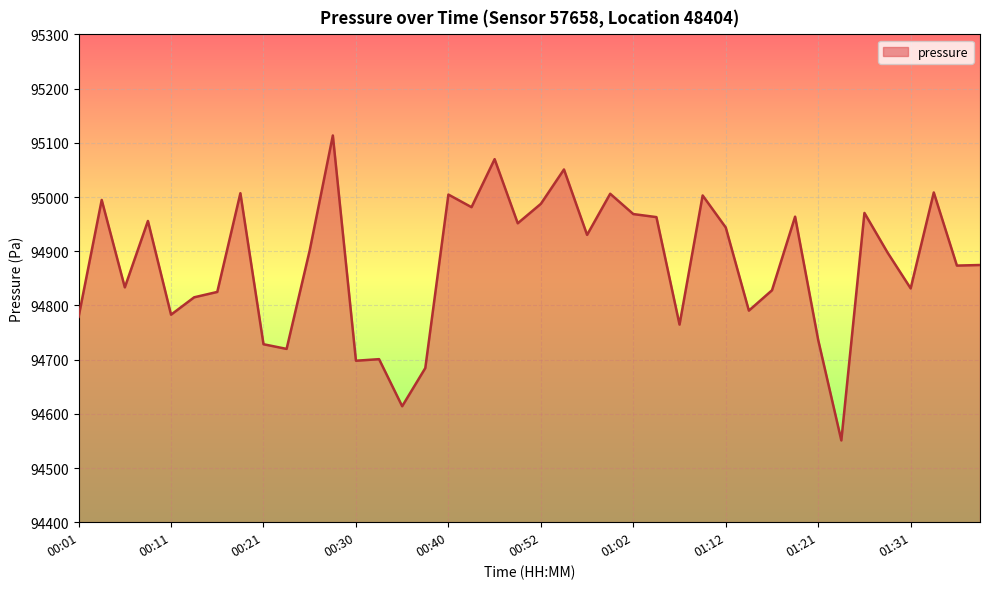

What is the greatest value displayed?

95113.6